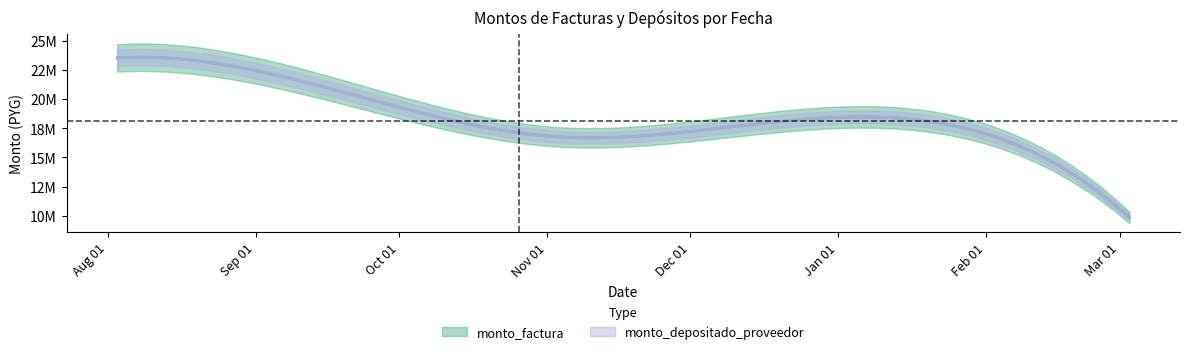

Reading right to left, extract all data points from this chart.

monto_factura: 2011-03-03=9860000	2010-11-18=16780000	2010-11-03=16780000	2010-08-13=23530000	2010-08-03=23530000
monto_depositado_proveedor: 2011-03-03=9860000	2010-11-18=16780000	2010-11-03=16780000	2010-08-13=23530000	2010-08-03=23530000